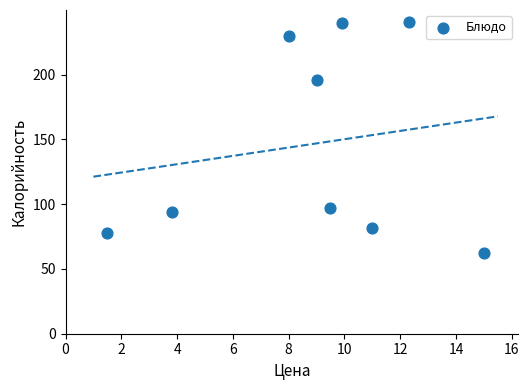

What Y value in the scatter plot is closest to 151?

196.0